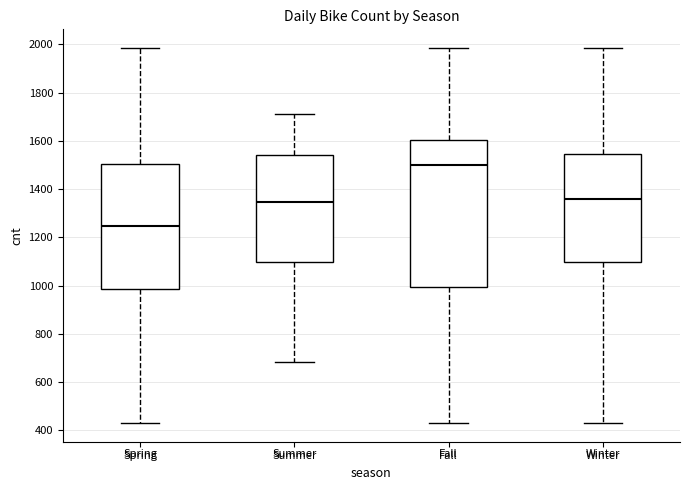

Which box is the tallest, from its lower edge to its upper edge?

Fall